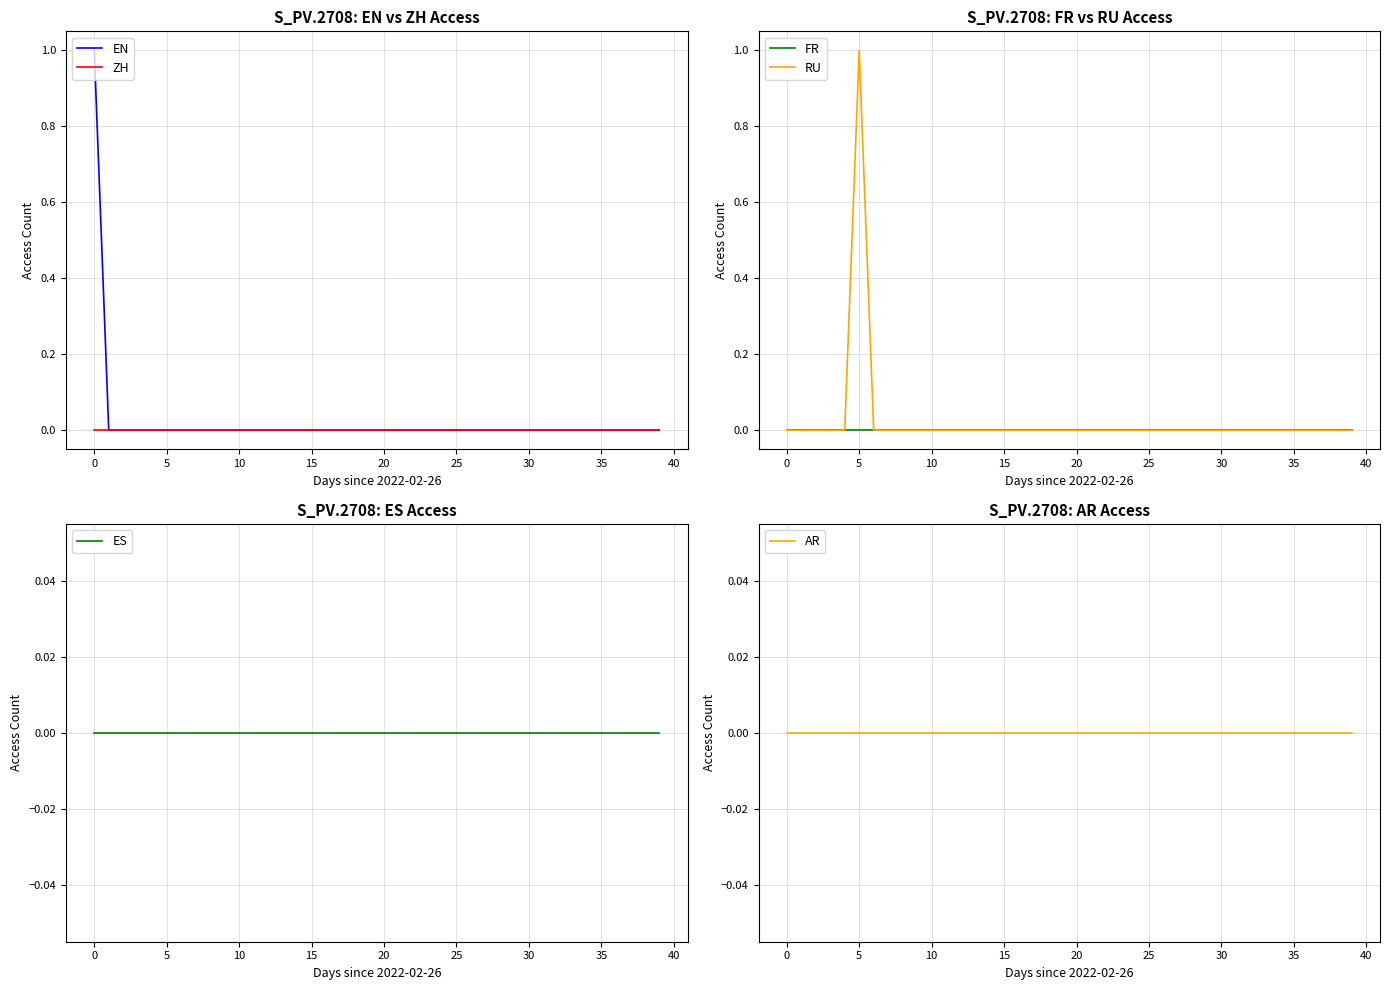

Which series has the largest total across all categories?

EN